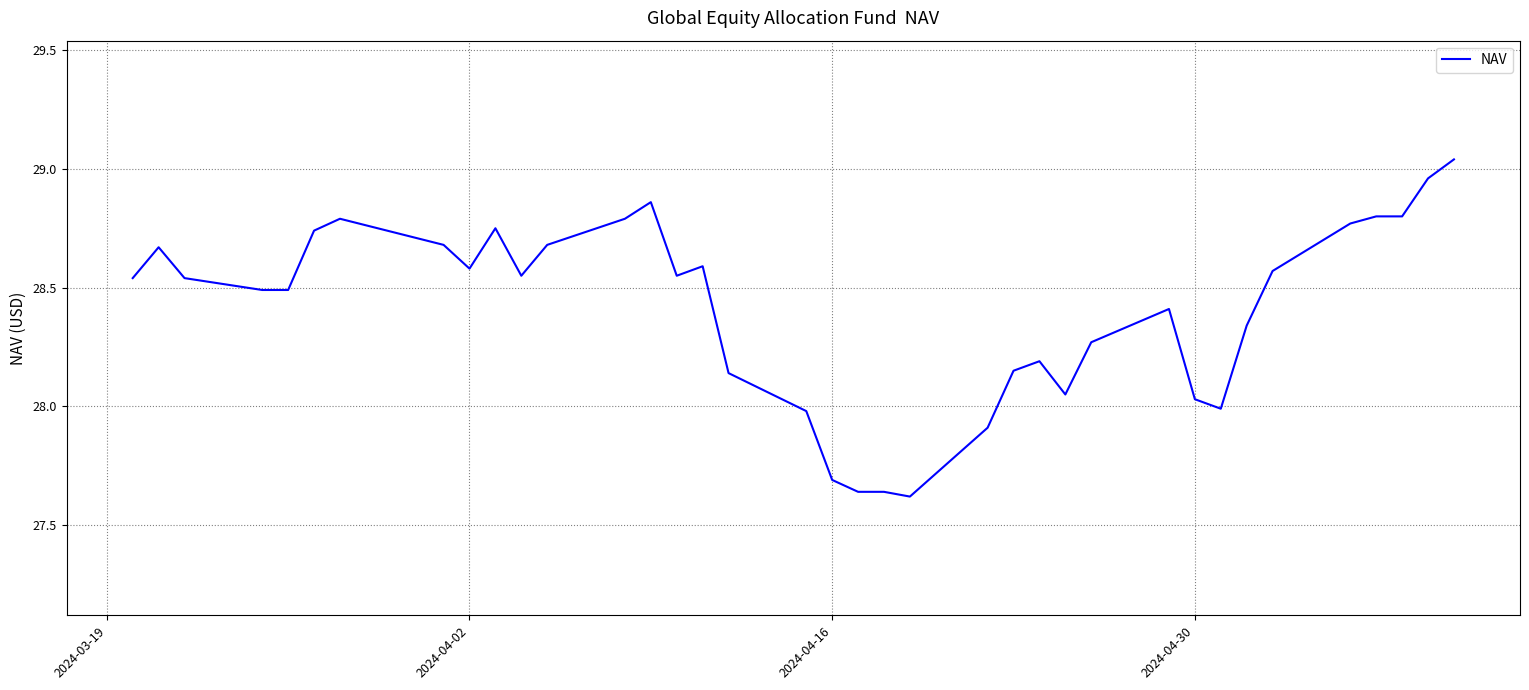

What is the difference between the maximum and minimum values?

1.4